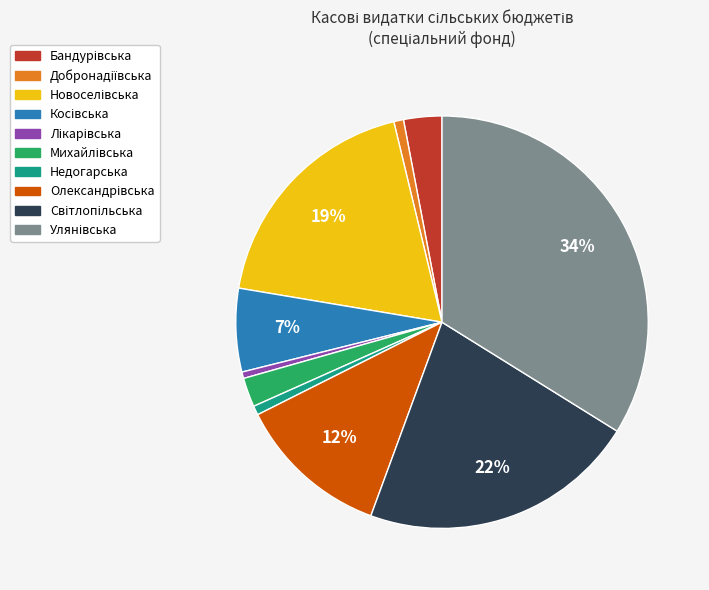

To the nearest percent, what is the average slice percentage?

10%